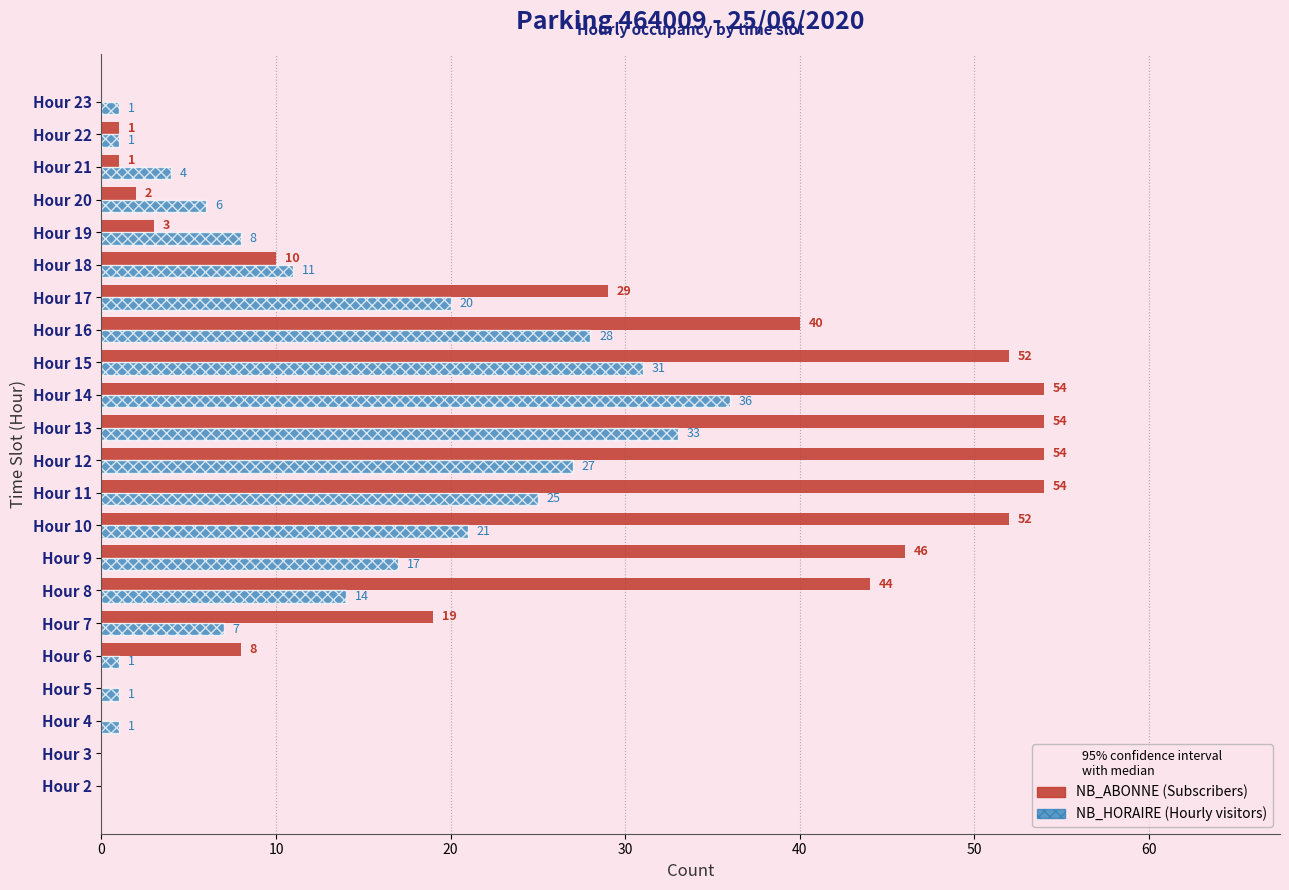

What is the total value across all series at Hour 20?

8